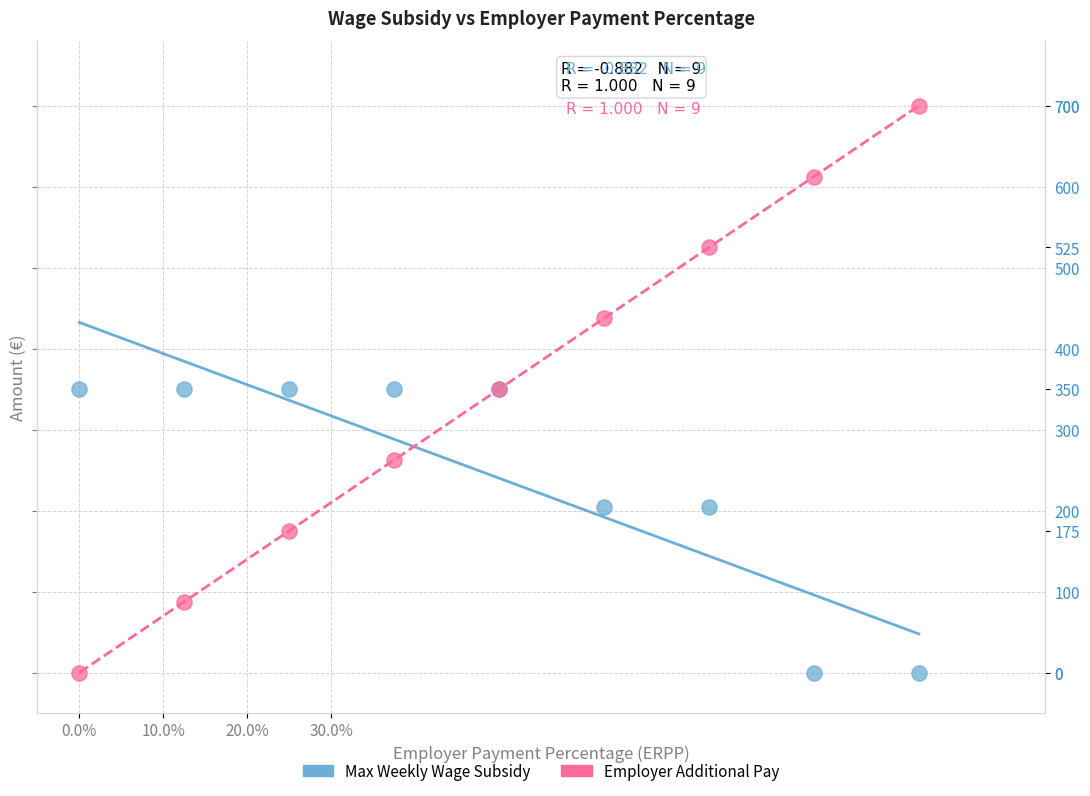

What is the X range (max minus min) for the scatter plot?

1.0